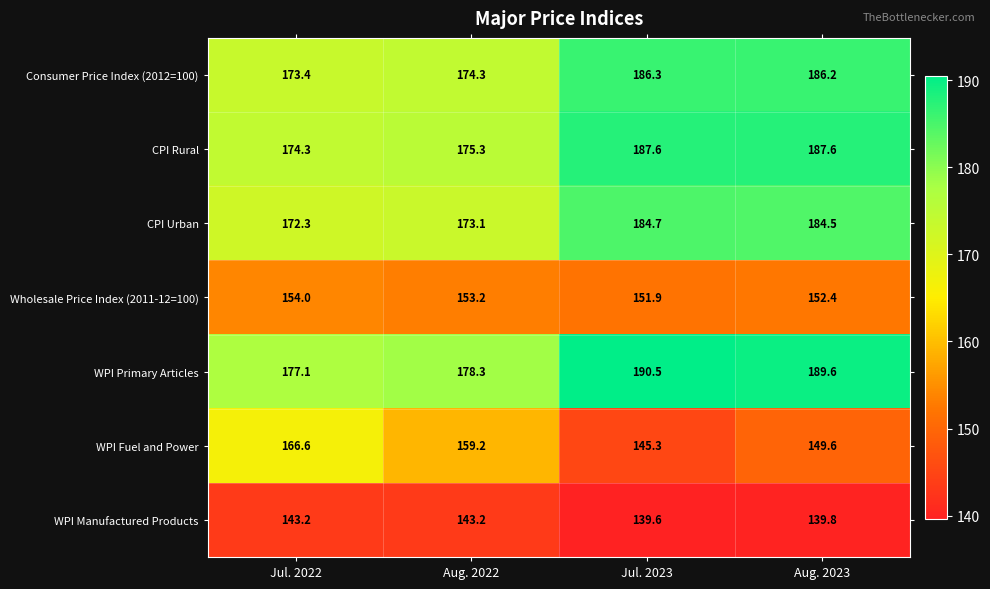

Which series has the widest spread of values?

WPI Fuel and Power